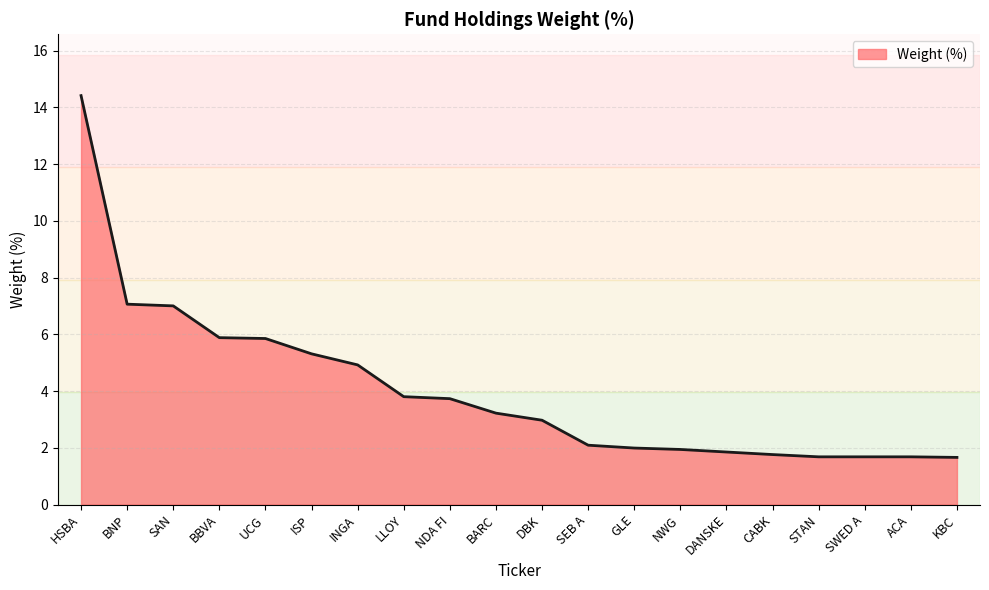

What is the sum of the values at GLE and STAN?

3.7